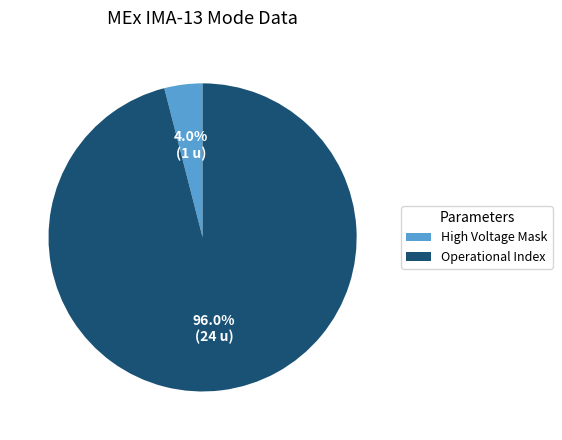

Which slice represents more than half of the pie?

Operational Index